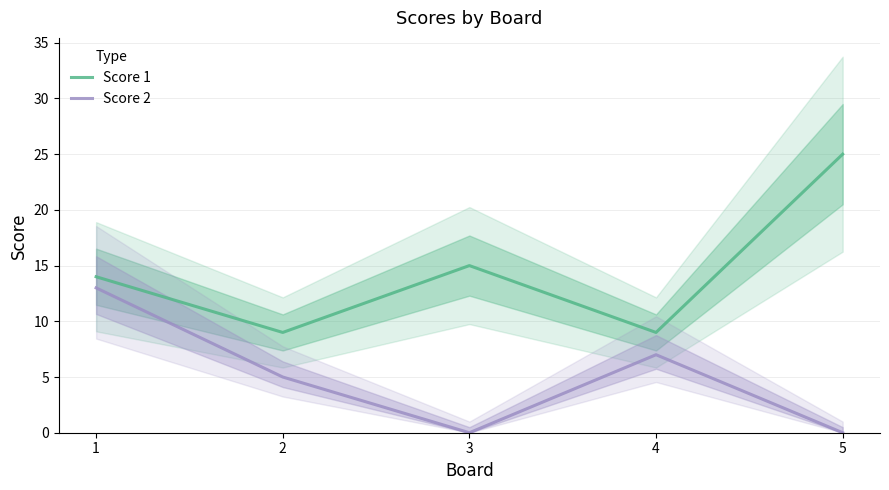

How many data points does each series have?

5